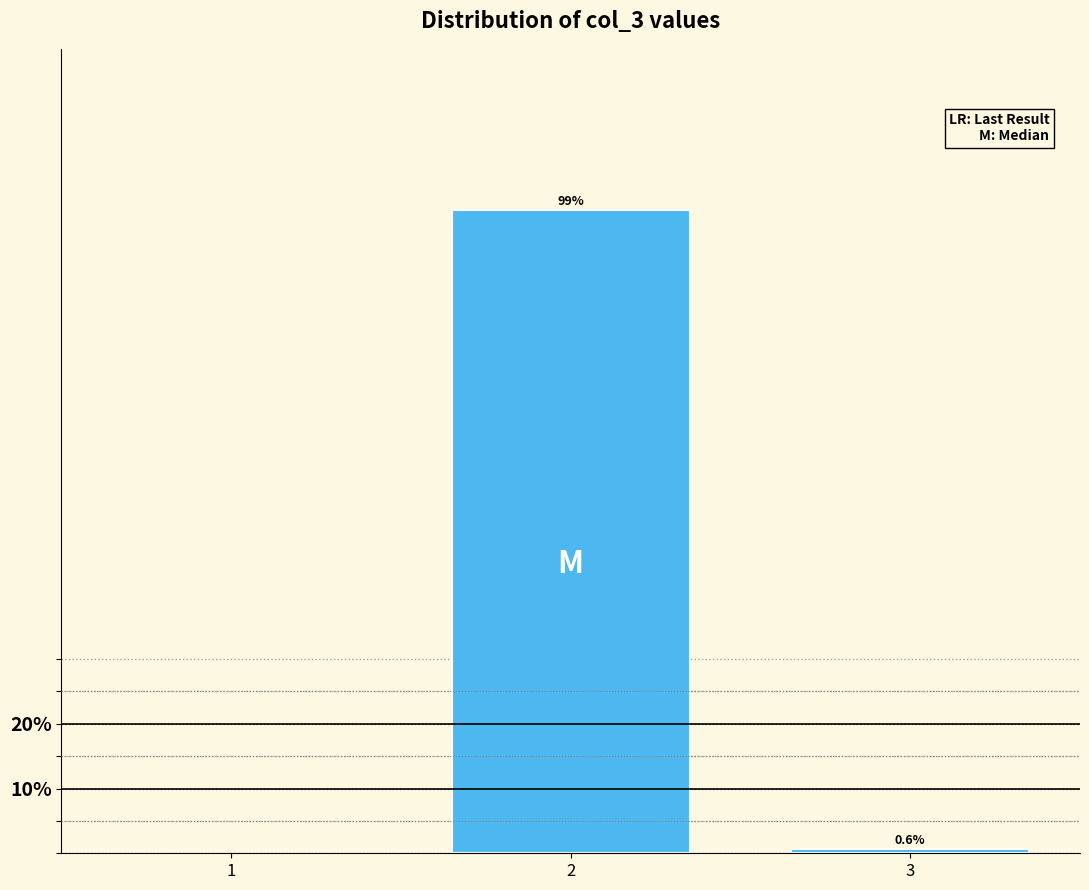

Reading left to right, transcribe all the data shown in this chart.

99.4	0.6